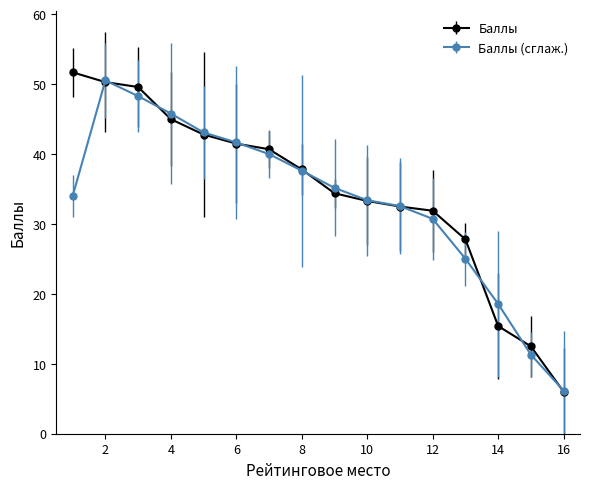

Does the chart display data point markers on the line(s)?

Yes